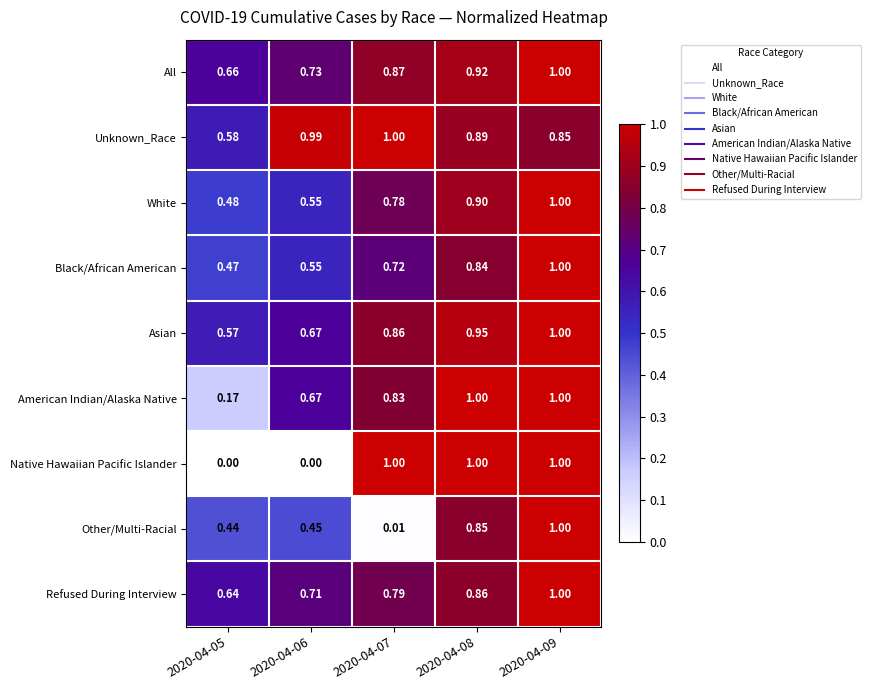

At which category is the sum across all series the highest?

2020-04-09